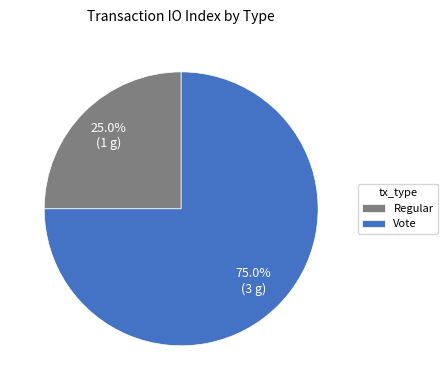

Which has a higher value, Regular or Vote?

Vote